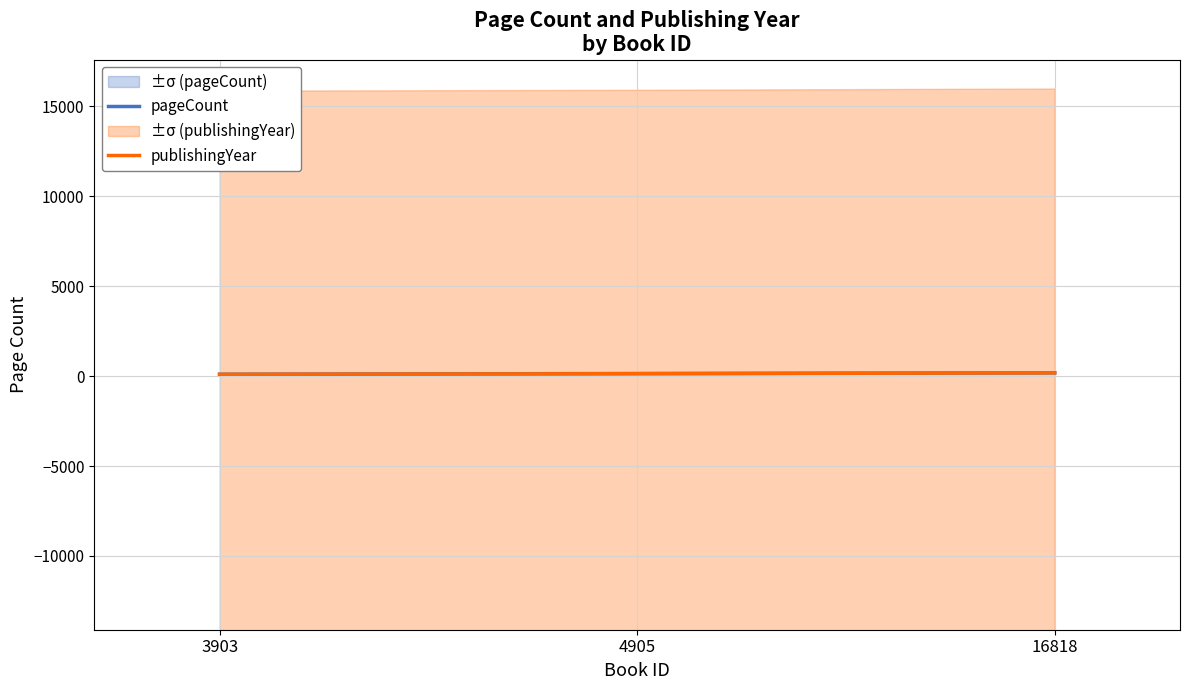

Which series changed the most between 4905 and 16818?

publishingYear